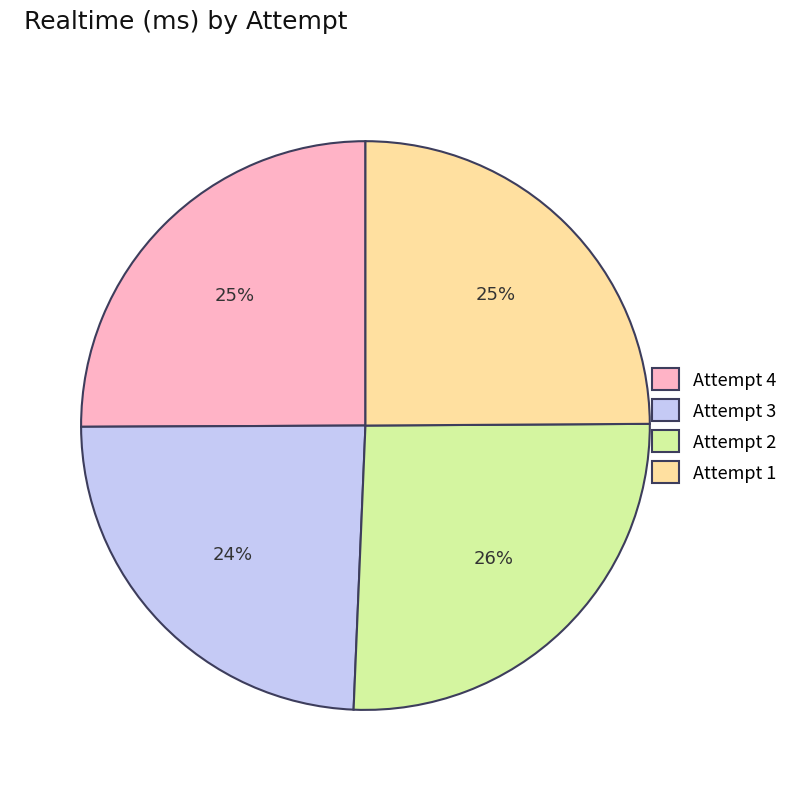

What percentage is the Attempt 2 slice, to the nearest percent?

26%